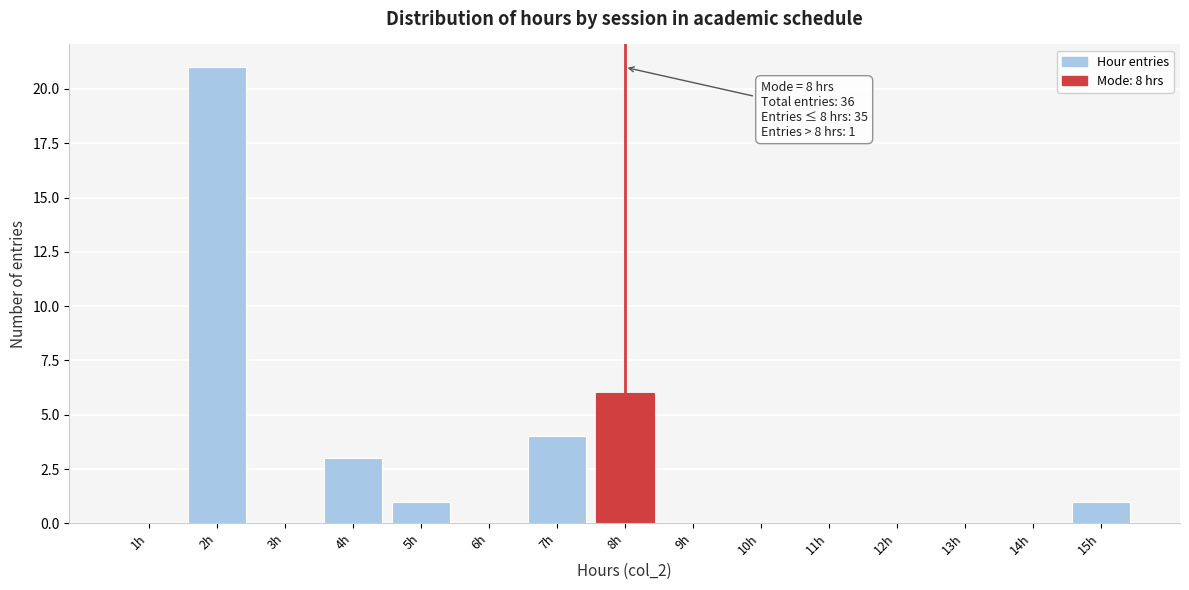

Which range on the x-axis has the tallest bar?

1.5 to 2.5